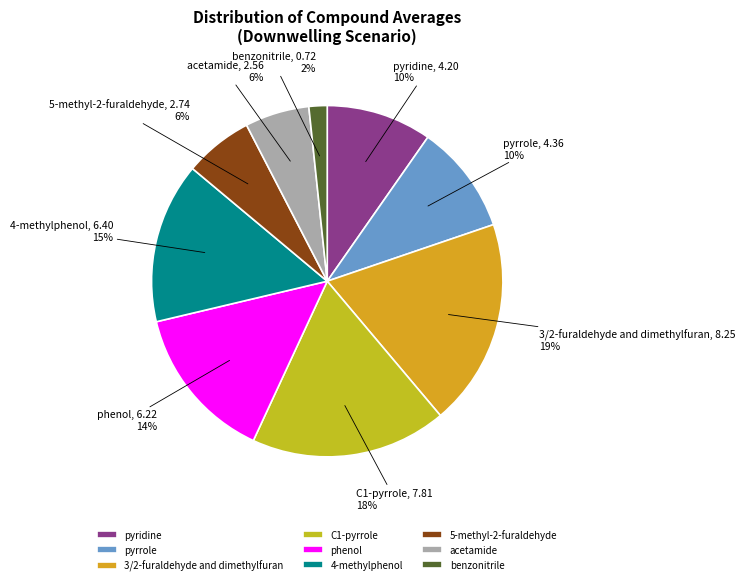

To the nearest percent, what is the average slice percentage?

11%